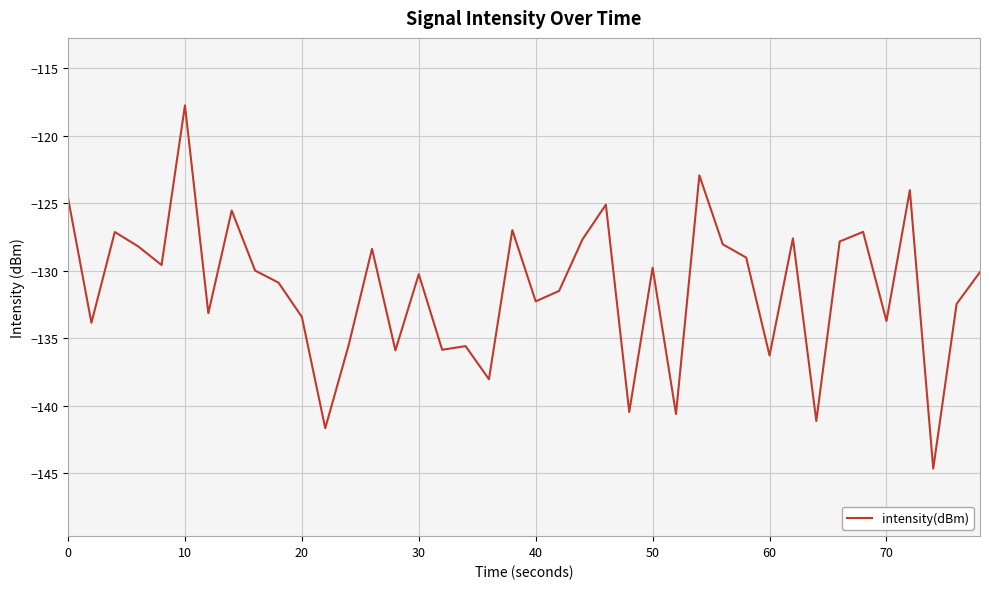

What is the maximum value shown in the chart?

-117.8